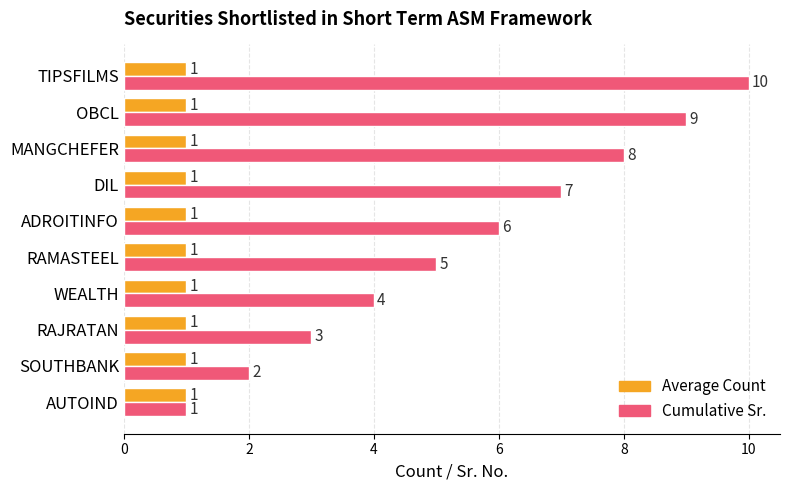

True or false: Cumulative Sr. has a value of 6 at ADROITINFO.

True